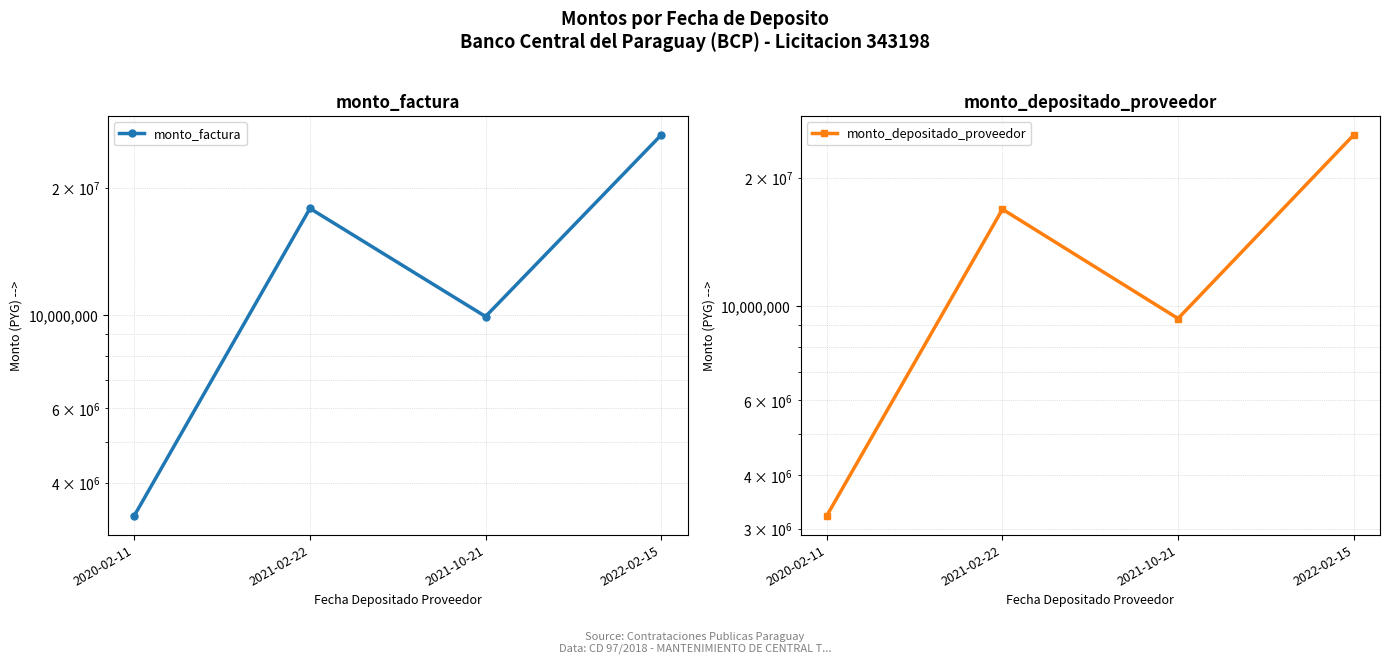

What position from the right is 2022-02-15?

1